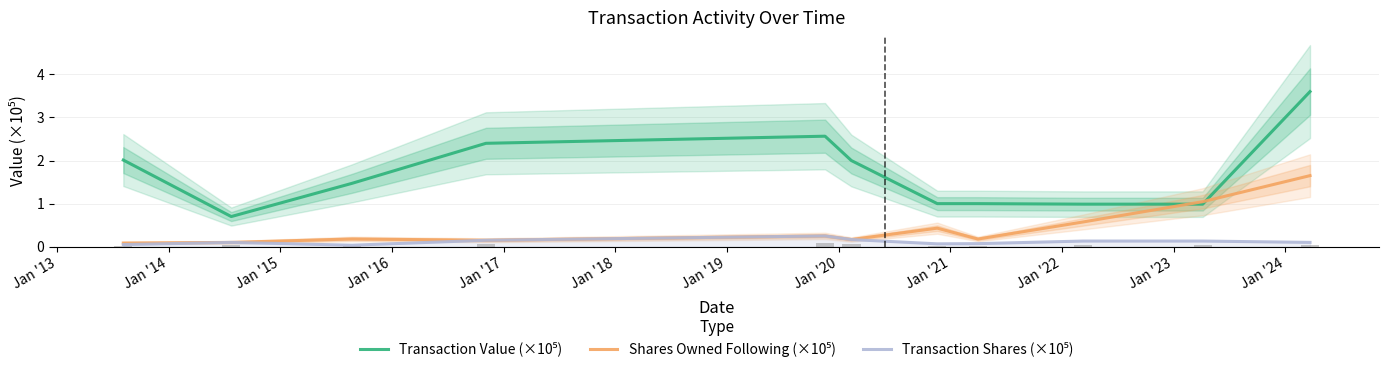

How many bars are there in total?

33